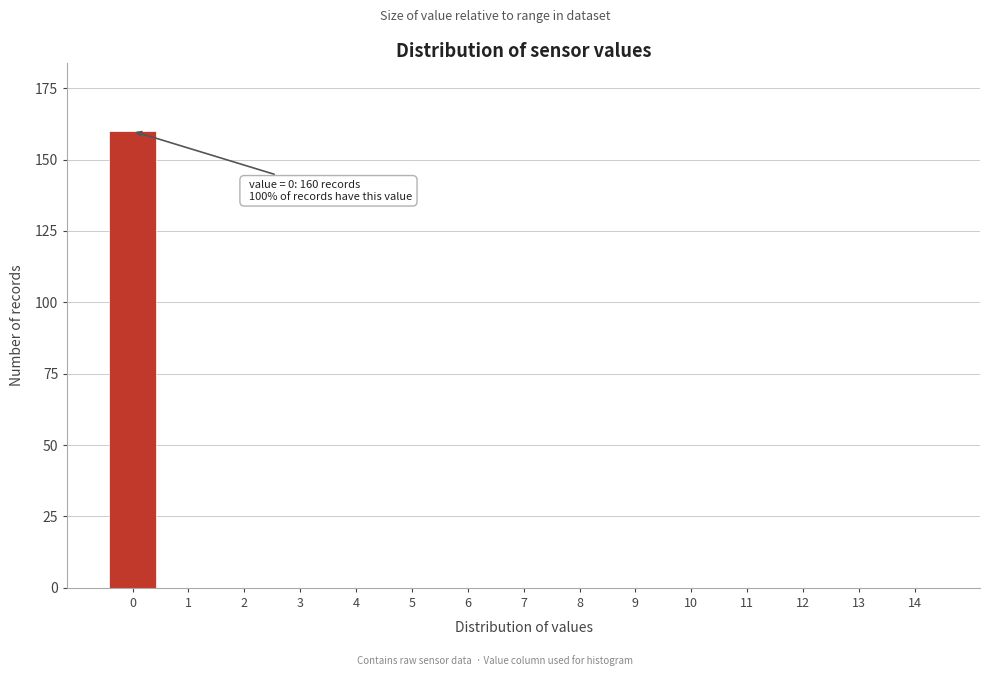

Reading left to right, list all the values displayed in this chart.

0=160	1=0	2=0	3=0	4=0	5=0	6=0	7=0	8=0	9=0	10=0	11=0	12=0	13=0	14=0